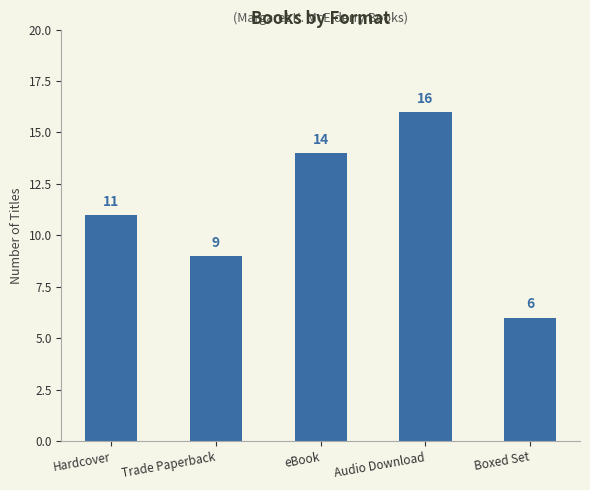

At which category does the chart reach its peak across all series?

Audio Download